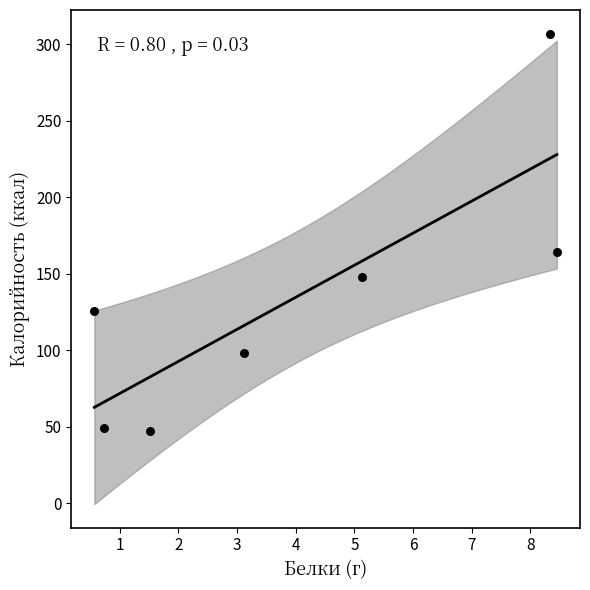

What is the average Y value?

134.3